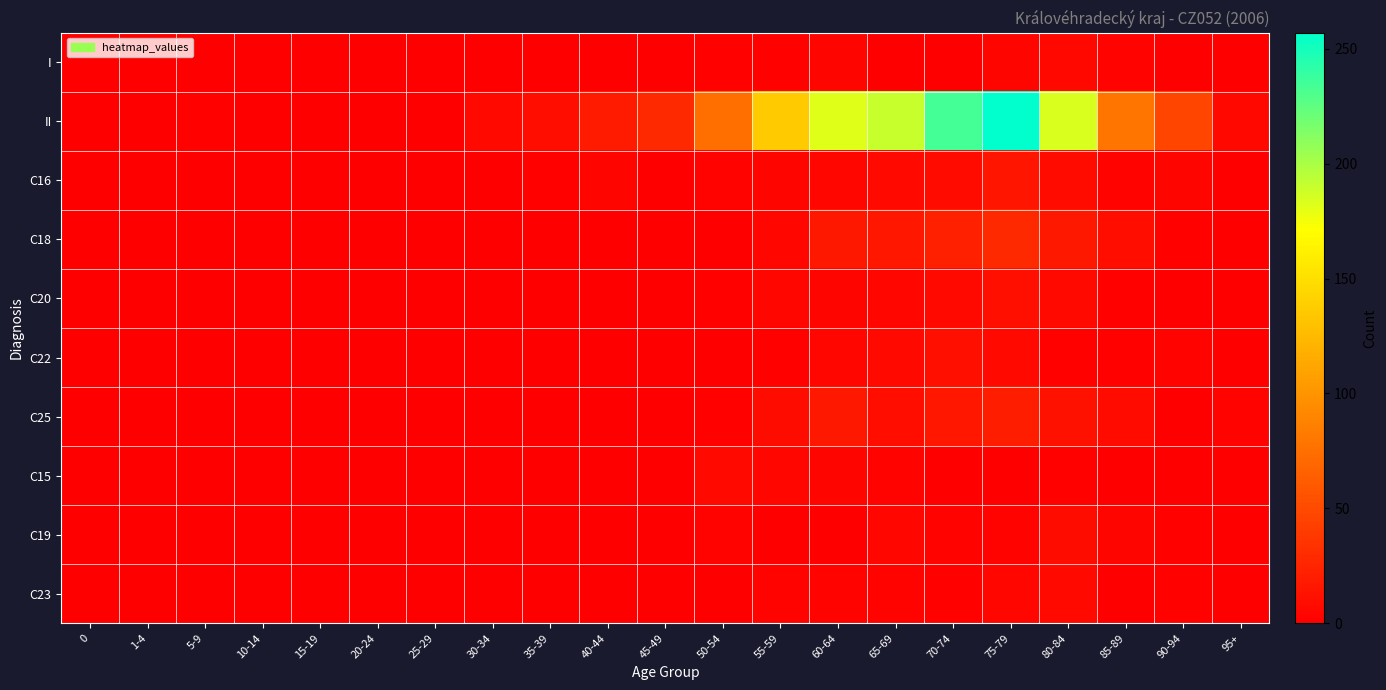

Reading right to left, what are all the values shown in this chart?

I: 95+=0	90-94=1	85-89=3	80-84=6	75-79=4	70-74=1	65-69=1	60-64=4	55-59=2	50-54=2	45-49=0	40-44=0	35-39=0	30-34=0	25-29=0	20-24=0	15-19=0	10-14=0	5-9=0	1-4=1	0=1
II: 95+=6	90-94=47	85-89=79	80-84=184	75-79=257	70-74=234	65-69=190	60-64=182	55-59=137	50-54=75	45-49=28	40-44=19	35-39=10	30-34=7	25-29=1	20-24=1	15-19=1	10-14=1	5-9=2	1-4=0	0=0
C16: 95+=0	90-94=4	85-89=3	80-84=8	75-79=15	70-74=8	65-69=7	60-64=5	55-59=4	50-54=3	45-49=0	40-44=4	35-39=2	30-34=0	25-29=0	20-24=0	15-19=0	10-14=0	5-9=0	1-4=0	0=0
C18: 95+=0	90-94=2	85-89=10	80-84=17	75-79=28	70-74=22	65-69=16	60-64=17	55-59=5	50-54=1	45-49=1	40-44=0	35-39=1	30-34=1	25-29=0	20-24=0	15-19=0	10-14=0	5-9=0	1-4=0	0=0
C20: 95+=0	90-94=1	85-89=2	80-84=7	75-79=11	70-74=7	65-69=5	60-64=4	55-59=5	50-54=2	45-49=1	40-44=0	35-39=1	30-34=0	25-29=0	20-24=0	15-19=0	10-14=0	5-9=0	1-4=0	0=0
C22: 95+=0	90-94=3	85-89=2	80-84=2	75-79=7	70-74=11	65-69=7	60-64=5	55-59=2	50-54=1	45-49=1	40-44=0	35-39=0	30-34=0	25-29=0	20-24=0	15-19=0	10-14=0	5-9=0	1-4=0	0=0
C25: 95+=3	90-94=1	85-89=8	80-84=12	75-79=20	70-74=16	65-69=10	60-64=17	55-59=9	50-54=2	45-49=0	40-44=1	35-39=0	30-34=0	25-29=0	20-24=0	15-19=0	10-14=0	5-9=0	1-4=0	0=0
C15: 95+=0	90-94=0	85-89=0	80-84=2	75-79=1	70-74=0	65-69=3	60-64=4	55-59=5	50-54=7	45-49=1	40-44=1	35-39=0	30-34=0	25-29=0	20-24=0	15-19=0	10-14=0	5-9=0	1-4=0	0=0
C19: 95+=0	90-94=2	85-89=4	80-84=9	75-79=3	70-74=3	65-69=5	60-64=1	55-59=0	50-54=3	45-49=0	40-44=0	35-39=0	30-34=0	25-29=0	20-24=0	15-19=0	10-14=0	5-9=0	1-4=0	0=0
C23: 95+=0	90-94=2	85-89=0	80-84=7	75-79=5	70-74=2	65-69=3	60-64=3	55-59=3	50-54=1	45-49=0	40-44=0	35-39=0	30-34=0	25-29=0	20-24=0	15-19=0	10-14=0	5-9=0	1-4=0	0=0